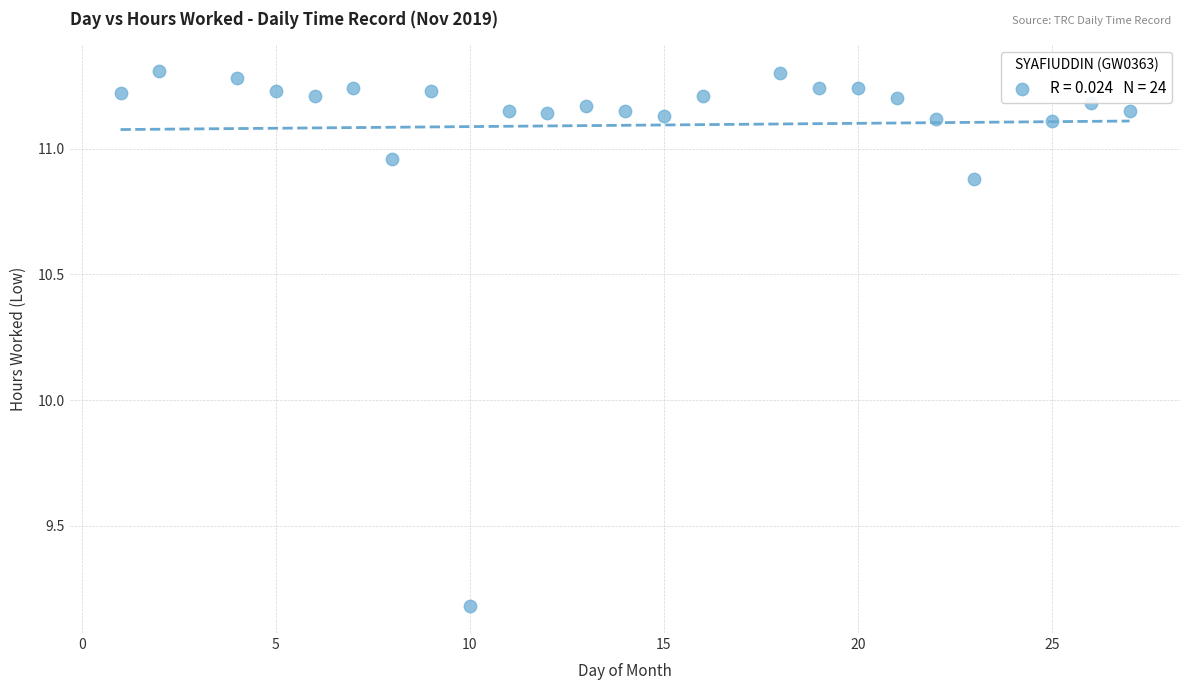

What Y value in the scatter plot is closest to 10?

9.2